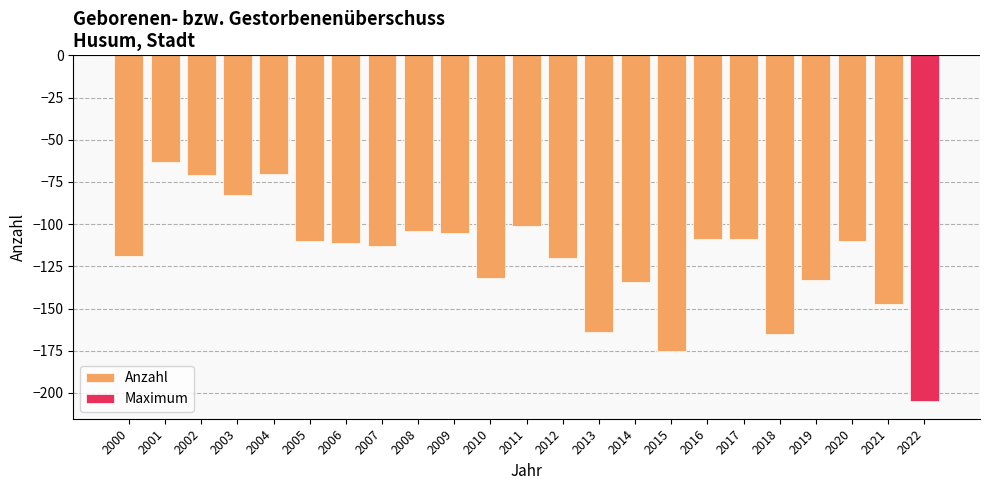

Rank the categories by value from lowest to highest.

2022, 2015, 2018, 2013, 2021, 2014, 2019, 2010, 2012, 2000, 2007, 2006, 2005, 2020, 2016, 2017, 2009, 2008, 2011, 2003, 2002, 2004, 2001